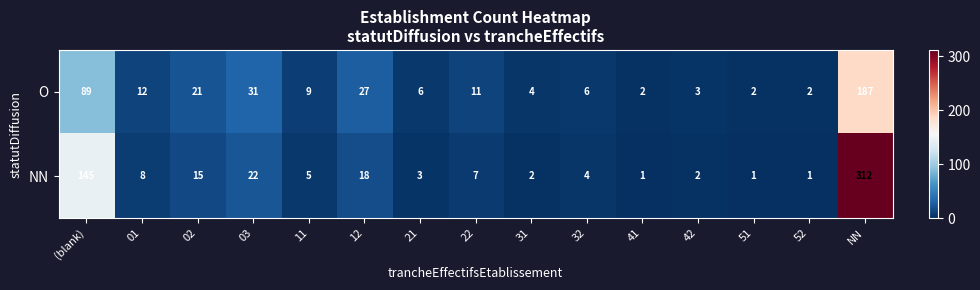

At how many categories does at least one series exceed 222?

1